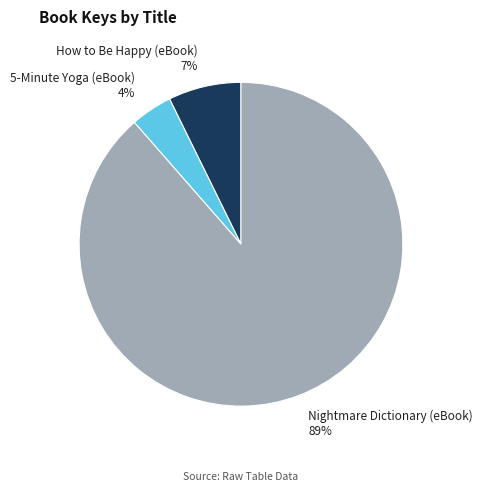

Rank the categories by value from highest to lowest.

Nightmare Dictionary (eBook), How to Be Happy (eBook), 5-Minute Yoga (eBook)